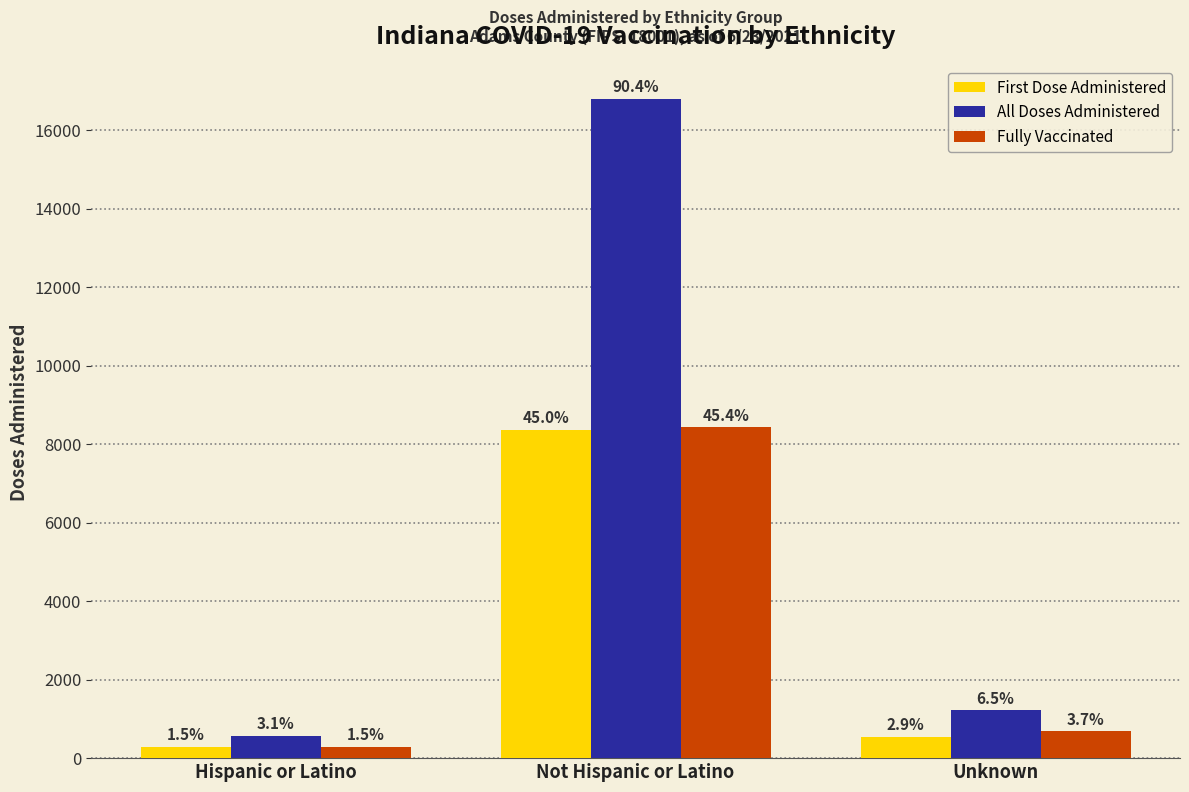

True or false: Fully Vaccinated has a value of 419 at Hispanic or Latino.

False